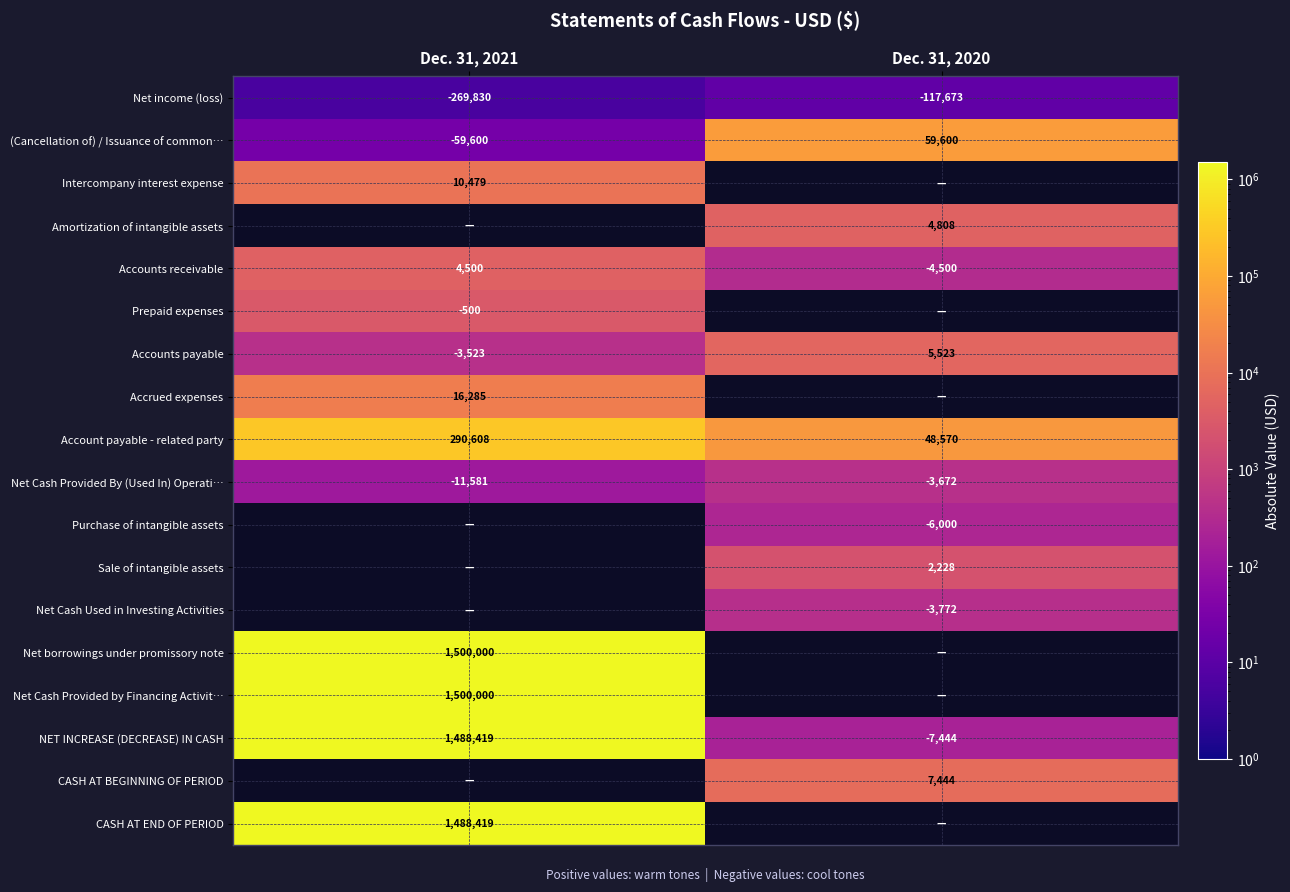

At 0, list the series in order from smallest to largest.

Net income (loss), (Cancellation of) / Issuance of common stock, Net Cash Provided By (Used In) Operating Activities, Accounts payable, Prepaid expenses, Amortization of intangible assets, Purchase of intangible assets, Sale of intangible assets, Net Cash Used in Investing Activities, CASH AT BEGINNING OF PERIOD, Accounts receivable, Intercompany interest expense, Accrued expenses, Account payable - related party, NET INCREASE (DECREASE) IN CASH, CASH AT END OF PERIOD, Net borrowings under promissory note, Net Cash Provided by Financing Activities